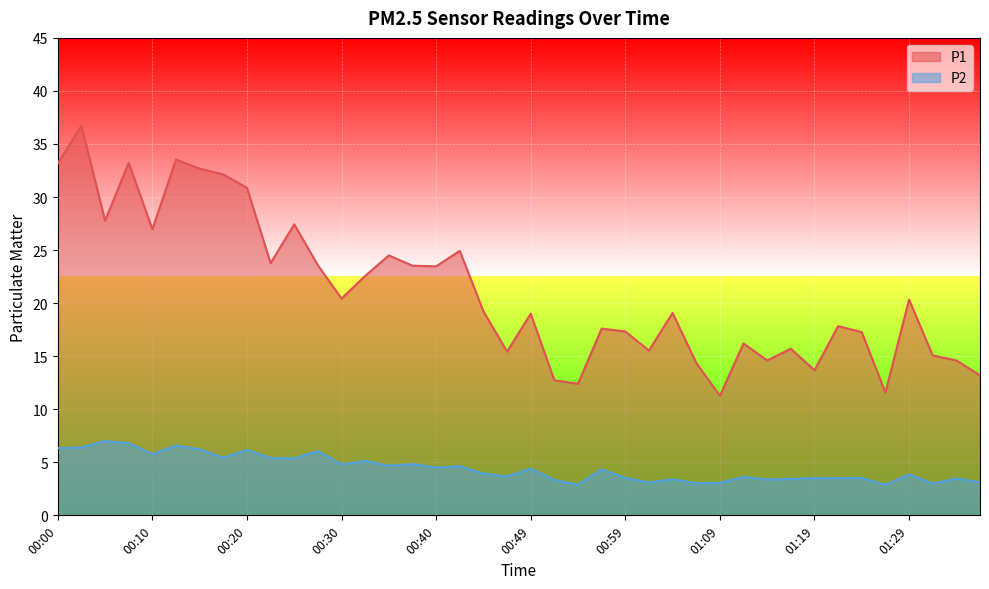

How many lines are shown in the chart?

2